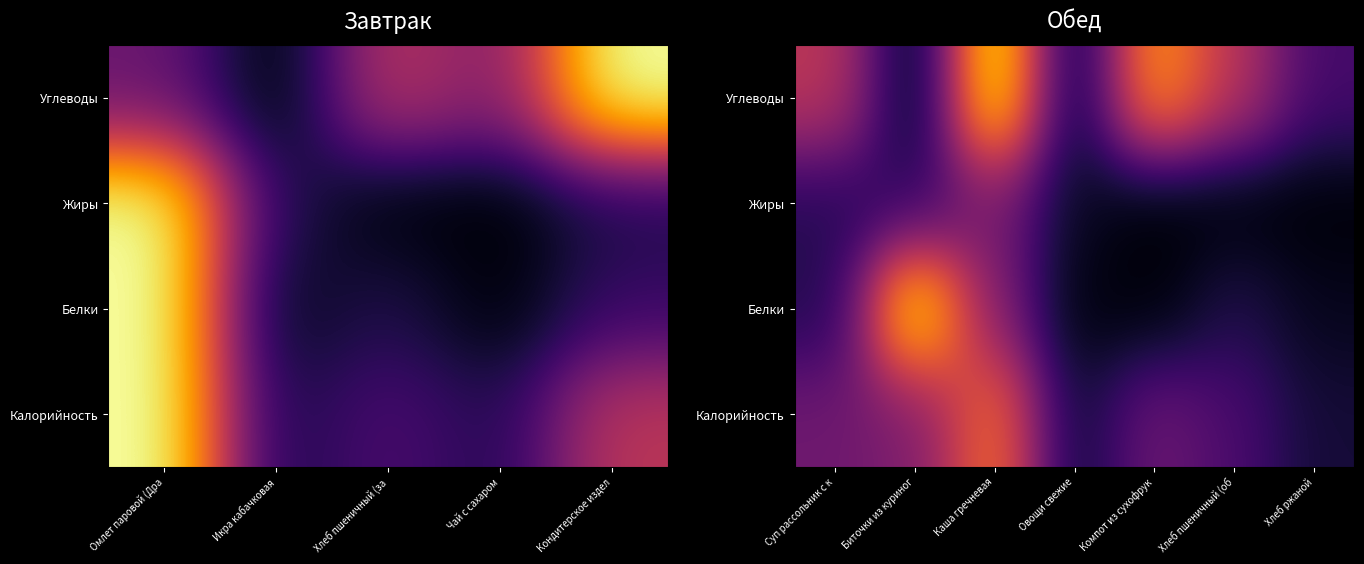

Is the value of Белки at Суп рассольник с к greater than the value of Углеводы at Биточки из куриног?

Yes